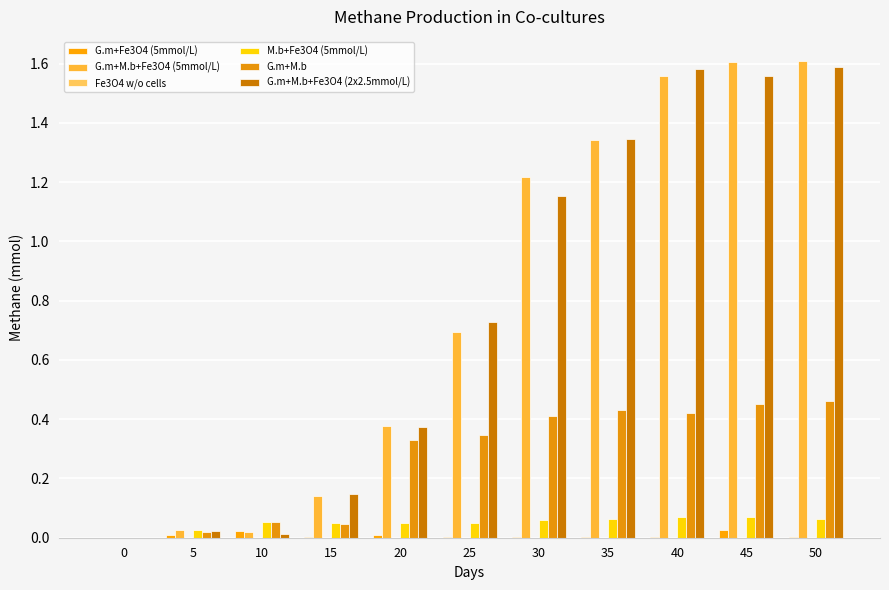

Reading left to right, list all the values displayed in this chart.

G.m+Fe3O4 (5mmol/L): 0=0.0	5=0.0	10=0.0	15=0.0	20=0.0	25=0.0	30=0.0	35=0.0	40=0.0	45=0.0	50=0.0
G.m+M.b+Fe3O4 (5mmol/L): 0=0.0	5=0.0	10=0.0	15=0.1	20=0.4	25=0.7	30=1.2	35=1.3	40=1.6	45=1.6	50=1.6
Fe3O4 w/o cells: 0=0.0	5=0.0	10=0.0	15=0.0	20=0.0	25=0.0	30=0.0	35=0.0	40=0.0	45=0.0	50=0.0
M.b+Fe3O4 (5mmol/L): 0=0.0	5=0.0	10=0.1	15=0.0	20=0.1	25=0.1	30=0.1	35=0.1	40=0.1	45=0.1	50=0.1
G.m+M.b: 0=0.0	5=0.0	10=0.1	15=0.0	20=0.3	25=0.3	30=0.4	35=0.4	40=0.4	45=0.5	50=0.5
G.m+M.b+Fe3O4 (2x2.5mmol/L): 0=0.0	5=0.0	10=0.0	15=0.1	20=0.4	25=0.7	30=1.2	35=1.3	40=1.6	45=1.6	50=1.6